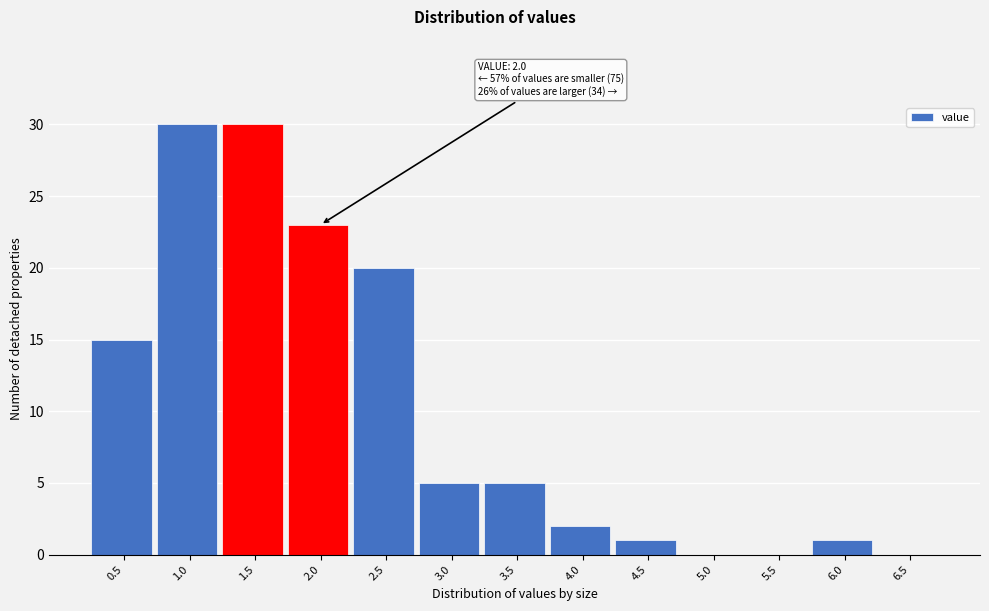

Reading left to right, list all the values displayed in this chart.

0.5=15	1.0=30	1.5=30	2.0=23	2.5=20	3.0=5	3.5=5	4.0=2	4.5=1	5.0=0	5.5=0	6.0=1	6.5=0